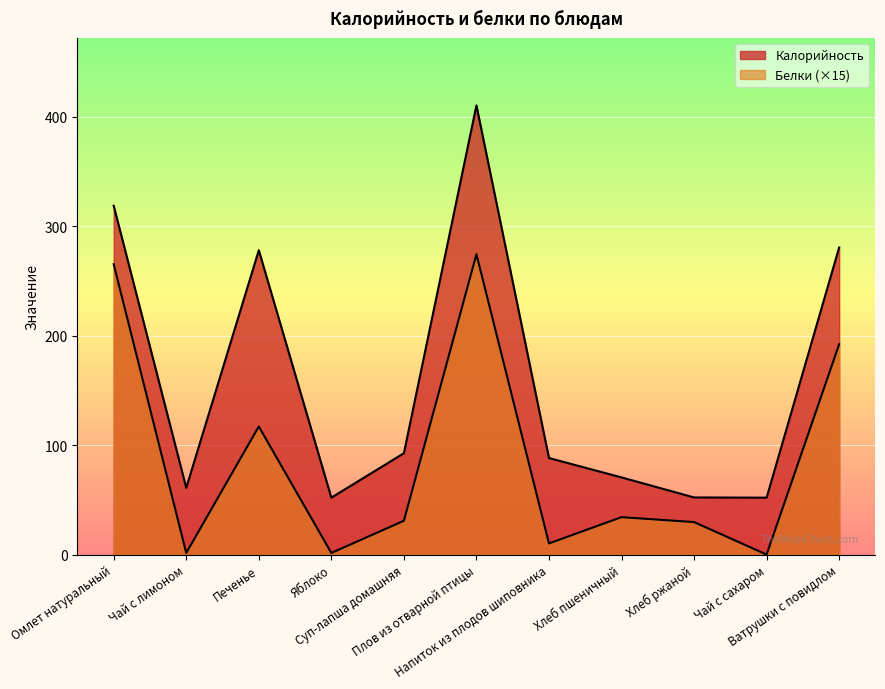

What is the difference between the maximum and minimum values in the Калорийность series?

358.3